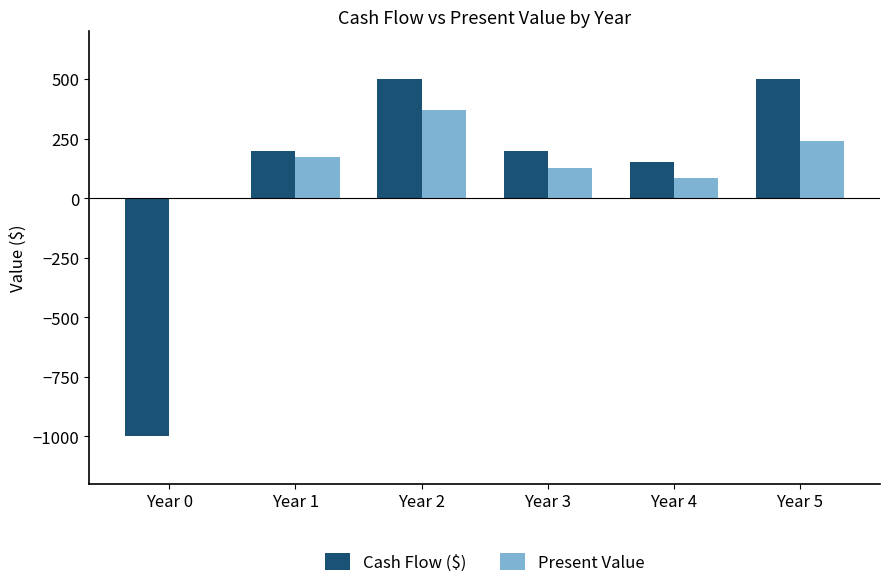

What is the greatest value displayed?

500.0